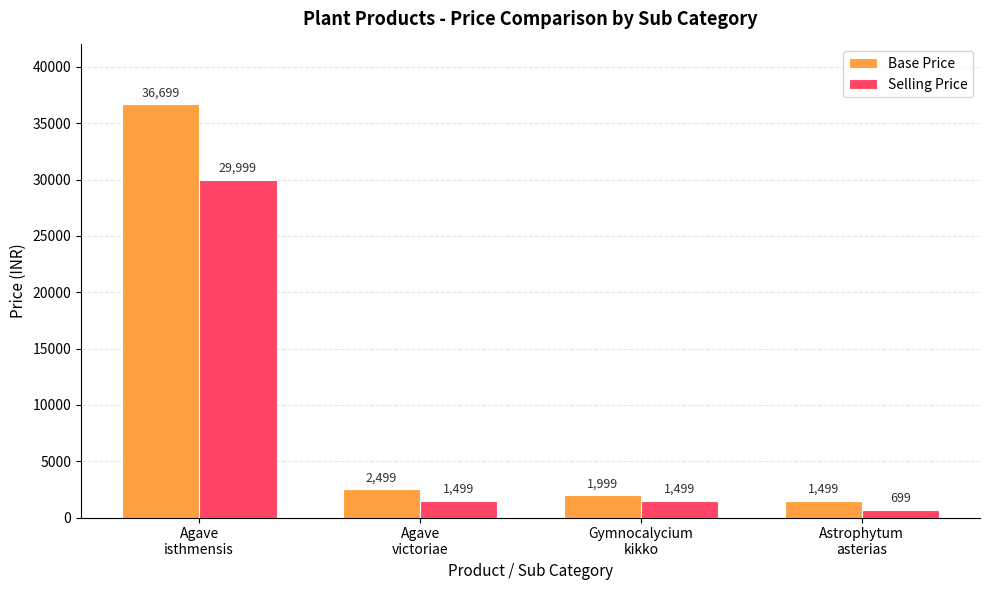

At which category is the sum across all series the highest?

Agave
isthmensis